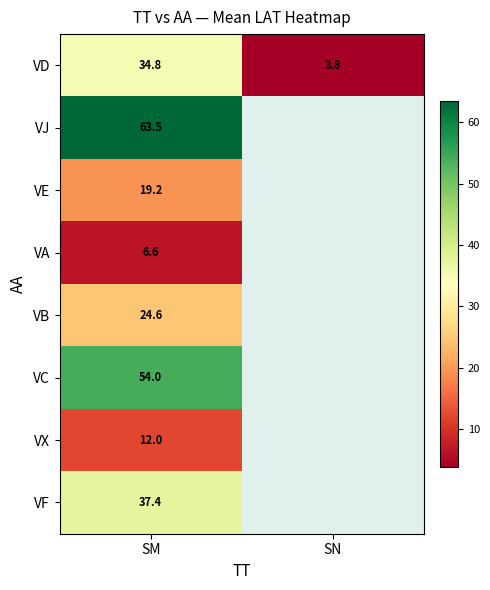

What is the smallest value displayed?

3.8